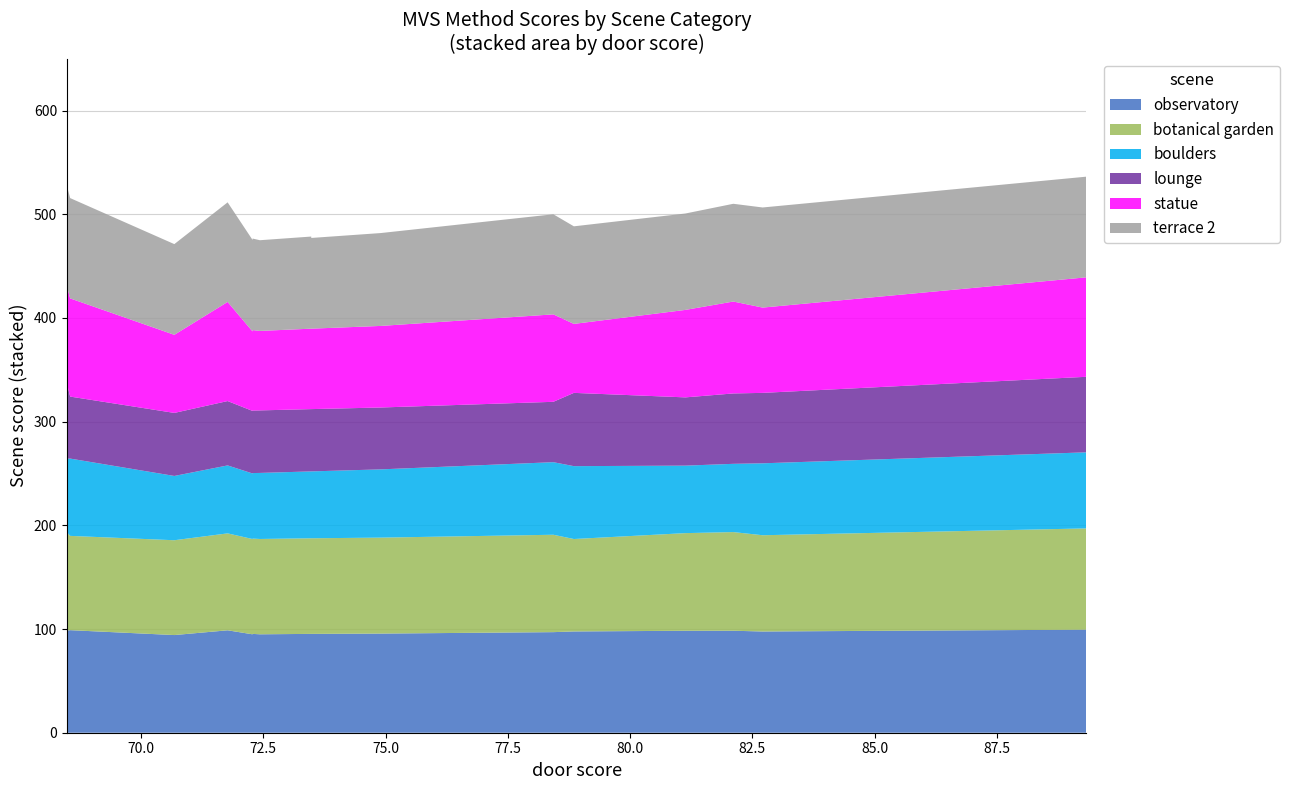

Reading left to right, list all the values displayed in this chart.

observatory: view600=94.2	view800=94.2	conf0.05thres1000=94.2	tfpn=94.2	tfpn111=94.9	conf200view11=95.3	thres100view900=95.3	thres600view7=94.9	thres200=95.6	tfpn200view9=95.3	thres400=95.3	VNet=97.0	MCST-MVS=99.4	MVS=98.9	CSCG=98.5	WTY-MVS=97.6	IB-MVS=97.7	Regformer-1=98.3	Regformer-3=98.3	PHI-MVS=98.8
botanical garden: view600=91.4	view800=91.4	conf0.05thres1000=91.4	tfpn=91.4	tfpn111=91.9	conf200view11=91.9	thres100view900=91.9	thres600view7=91.9	thres200=92.5	tfpn200view9=92.2	thres400=92.2	VNet=93.9	MCST-MVS=97.7	MVS=90.9	CSCG=95.0	WTY-MVS=92.8	IB-MVS=89.1	Regformer-1=95.1	Regformer-3=94.2	PHI-MVS=93.5
boulders: view600=62.0	view800=62.0	conf0.05thres1000=62.0	tfpn=62.0	tfpn111=63.2	conf200view11=63.2	thres100view900=63.2	thres600view7=63.7	thres200=65.8	tfpn200view9=64.5	thres400=64.5	VNet=70.0	MCST-MVS=73.4	MVS=74.6	CSCG=70.8	WTY-MVS=69.4	IB-MVS=70.3	Regformer-1=65.8	Regformer-3=65.1	PHI-MVS=65.5
lounge: view600=60.8	view800=60.8	conf0.05thres1000=60.8	tfpn=60.8	tfpn111=60.3	conf200view11=60.3	thres100view900=60.3	thres600view7=60.3	thres200=59.7	tfpn200view9=60.1	thres400=60.1	VNet=58.2	MCST-MVS=72.8	MVS=59.8	CSCG=73.0	WTY-MVS=67.9	IB-MVS=70.7	Regformer-1=67.9	Regformer-3=65.8	PHI-MVS=62.1
statue: view600=75.3	view800=75.3	conf0.05thres1000=75.3	tfpn=75.3	tfpn111=76.6	conf200view11=77.6	thres100view900=77.6	thres600view7=76.6	thres200=78.7	tfpn200view9=77.6	thres400=77.6	VNet=84.3	MCST-MVS=95.9	MVS=94.7	CSCG=93.7	WTY-MVS=82.2	IB-MVS=66.5	Regformer-1=88.6	Regformer-3=84.4	PHI-MVS=95.6
terrace 2: view600=87.5	view800=87.5	conf0.05thres1000=87.5	tfpn=87.5	tfpn111=88.3	conf200view11=88.3	thres100view900=88.8	thres600view7=87.5	thres200=89.6	tfpn200view9=88.8	thres400=87.5	VNet=96.5	MCST-MVS=97.1	MVS=96.7	CSCG=96.9	WTY-MVS=96.5	IB-MVS=94.1	Regformer-1=94.3	Regformer-3=93.0	PHI-MVS=96.0